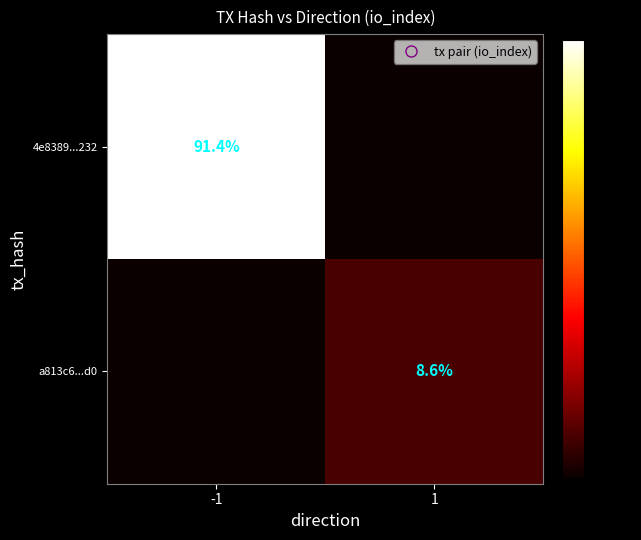

What is the difference between the a813c6...d0 values at 1 and -1?

8.6